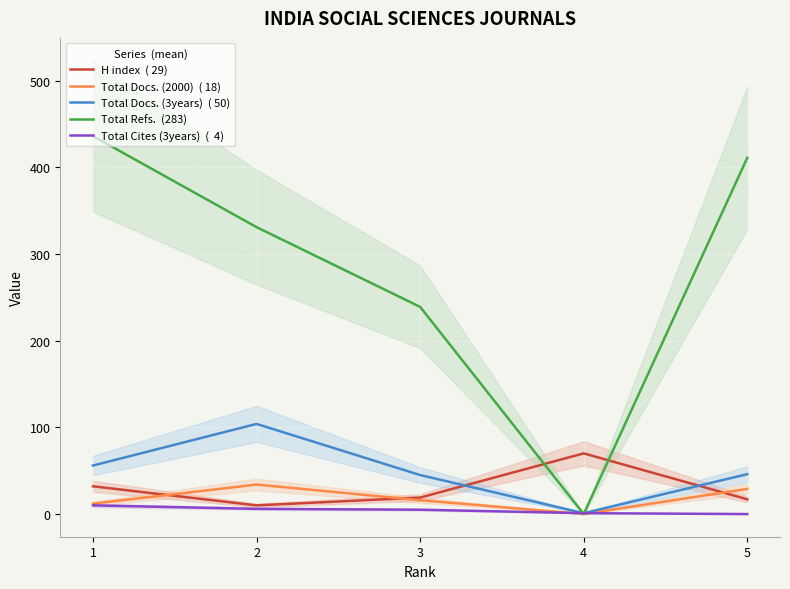

Reading right to left, list all the values displayed in this chart.

H index  ( 29): 17	70	19	10	32
Total Docs. (2000)  ( 18): 29	0	16	34	12
Total Docs. (3years)  ( 50): 46	1	45	104	56
Total Refs.  (283): 411	0	239	331	436
Total Cites (3years)  (  4): 0	1	5	6	10